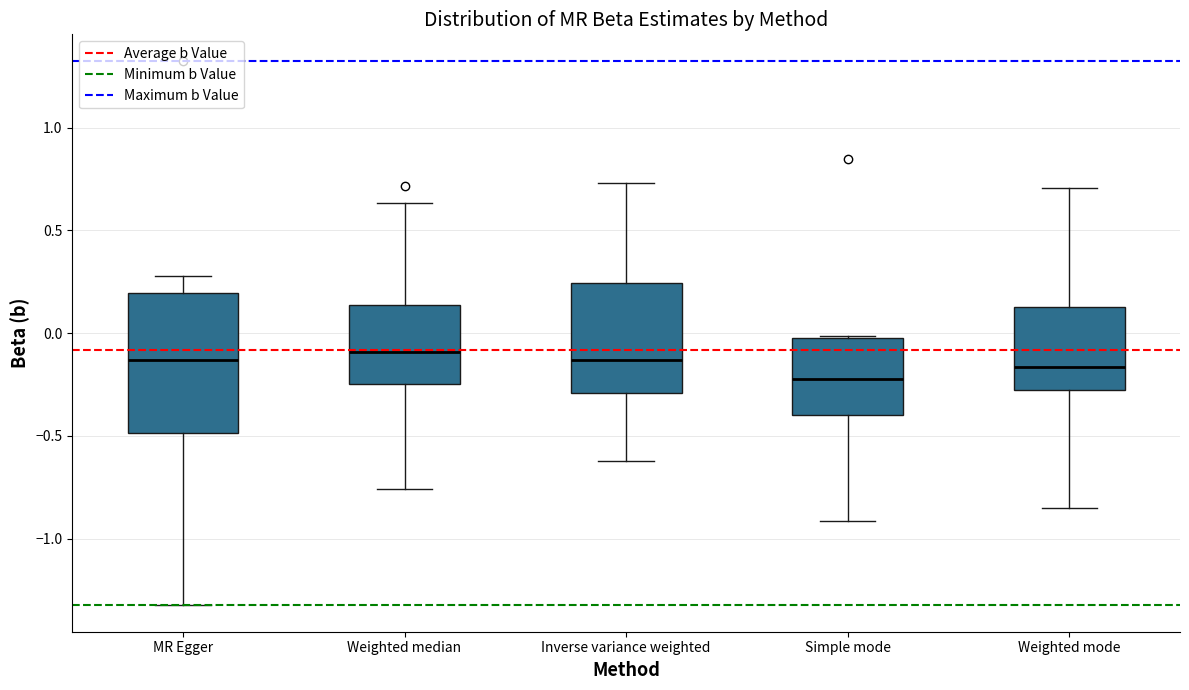

Which box is the tallest, from its lower edge to its upper edge?

MR Egger